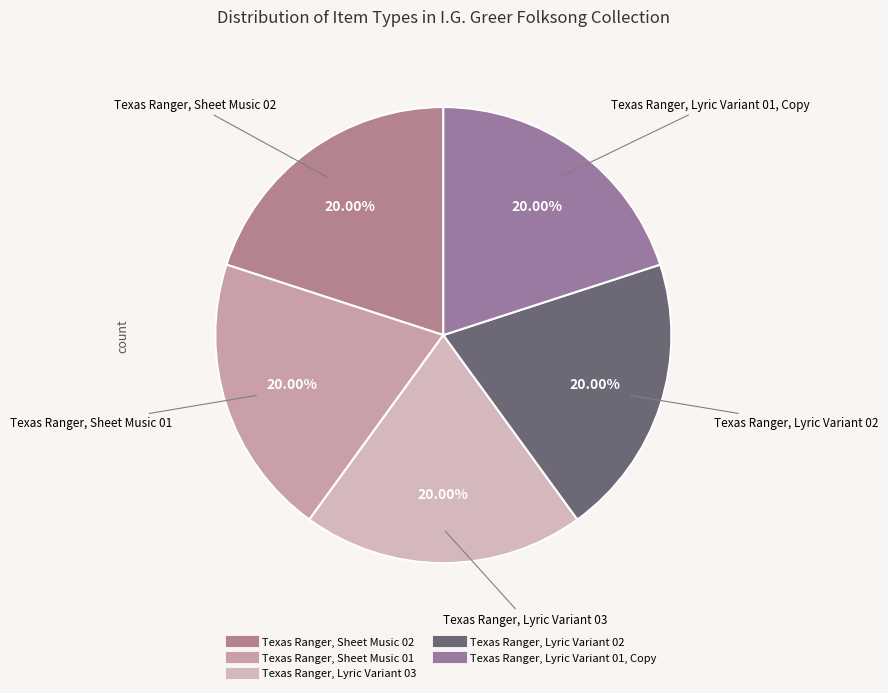

What percentage do Texas Ranger, Lyric Variant 01, Copy and Texas Ranger, Sheet Music 01 together represent?

40.0%